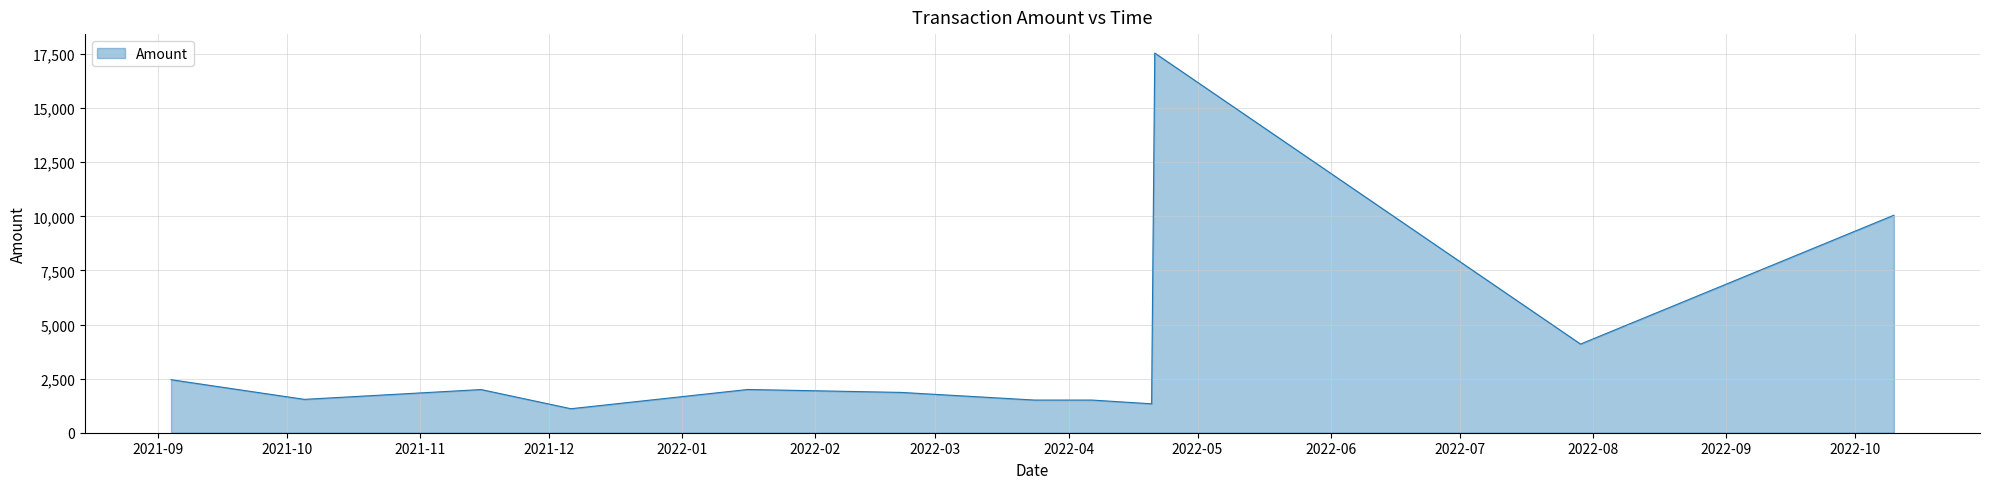

What is the difference between the maximum and minimum values?

16436.2